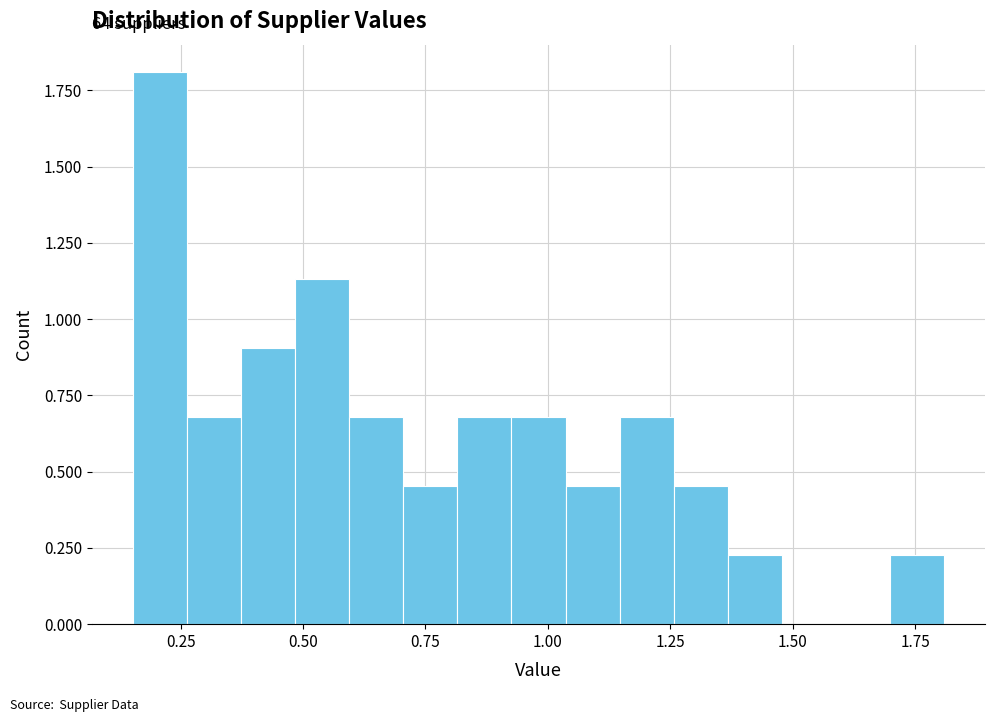

Read against the x-axis, roughly where is the centre of the tallest bar?

0.20